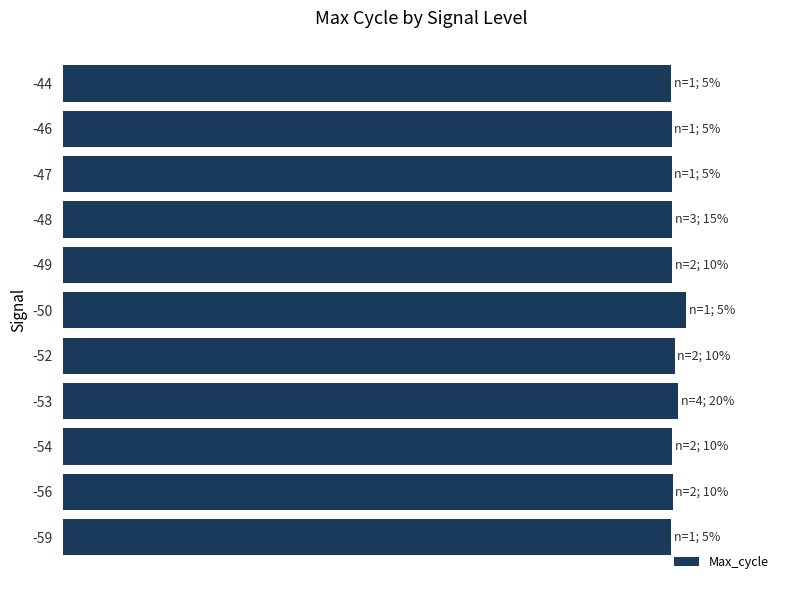

Are the bars horizontal?

Yes